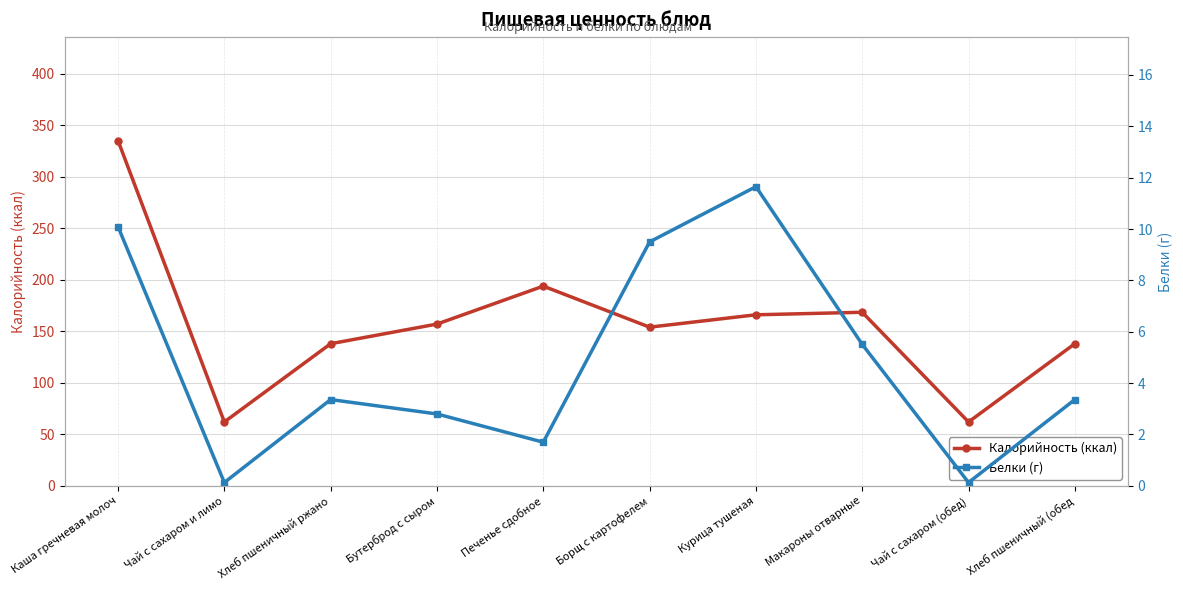

True or false: Калорийность (ккал) has more than 1 interior local peaks.

True